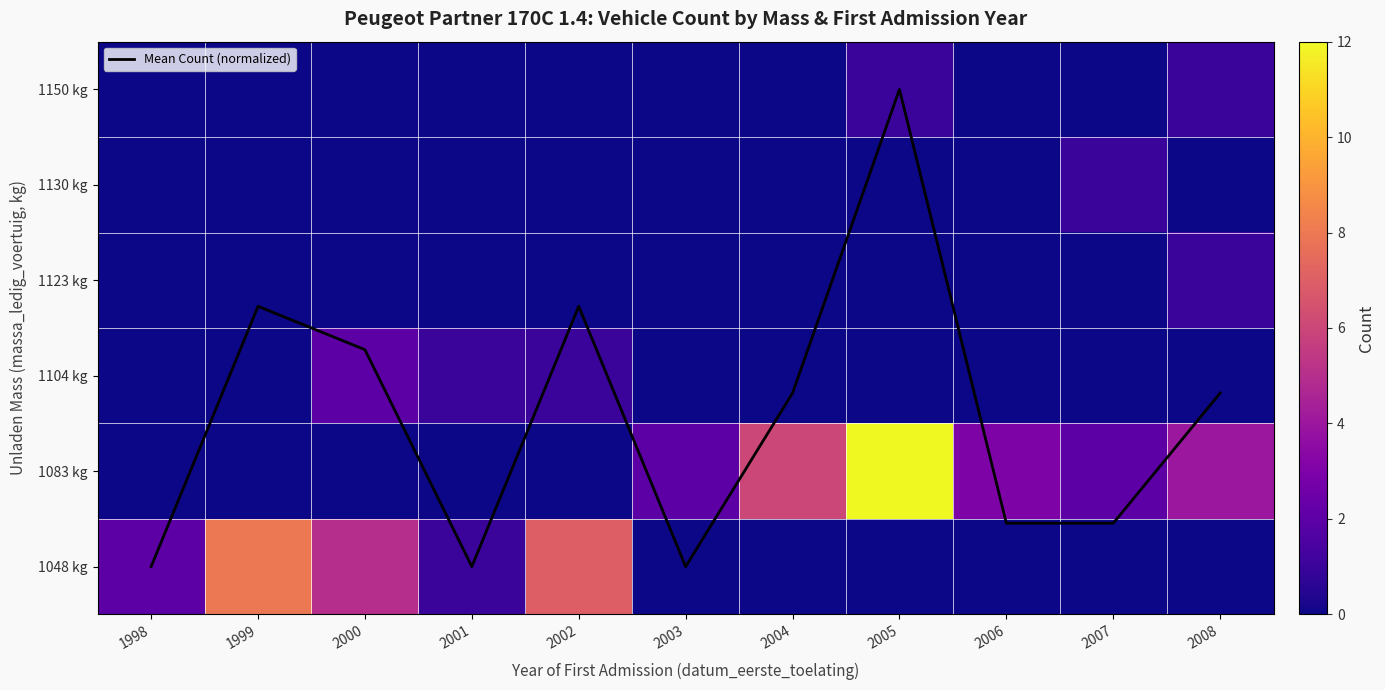

Which category has the highest value across all series?

2005